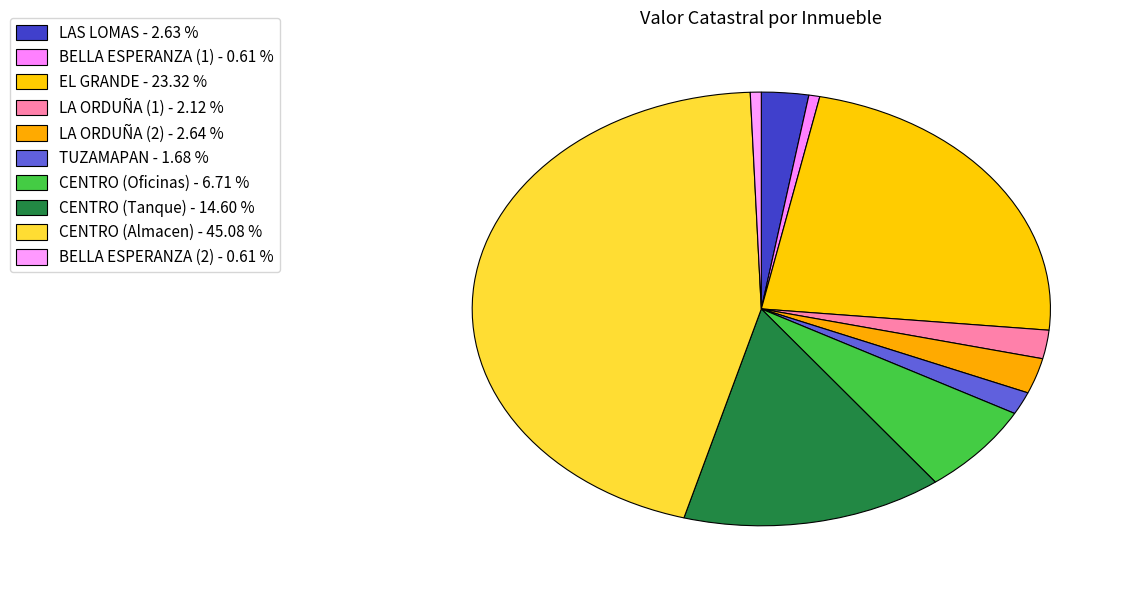

What is the smallest slice in the pie chart?

BELLA ESPERANZA (1)